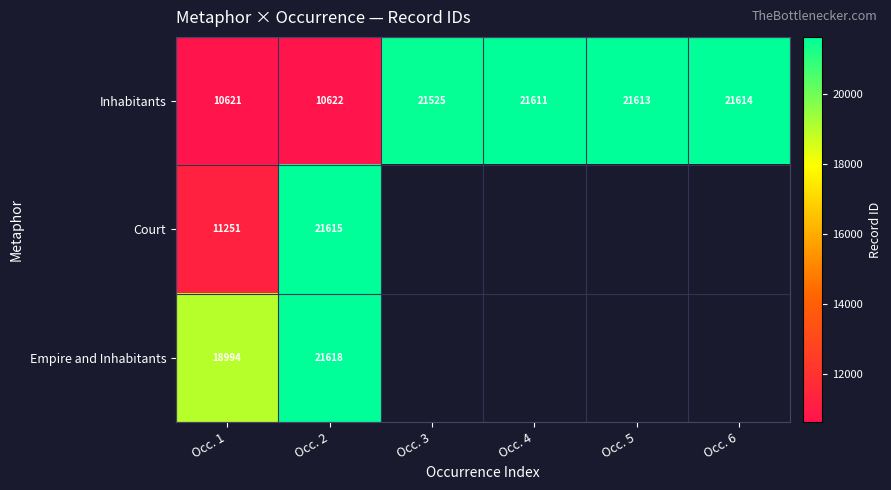

True or false: Empire and Inhabitants has a value of 13772 at Occ. 2.

False